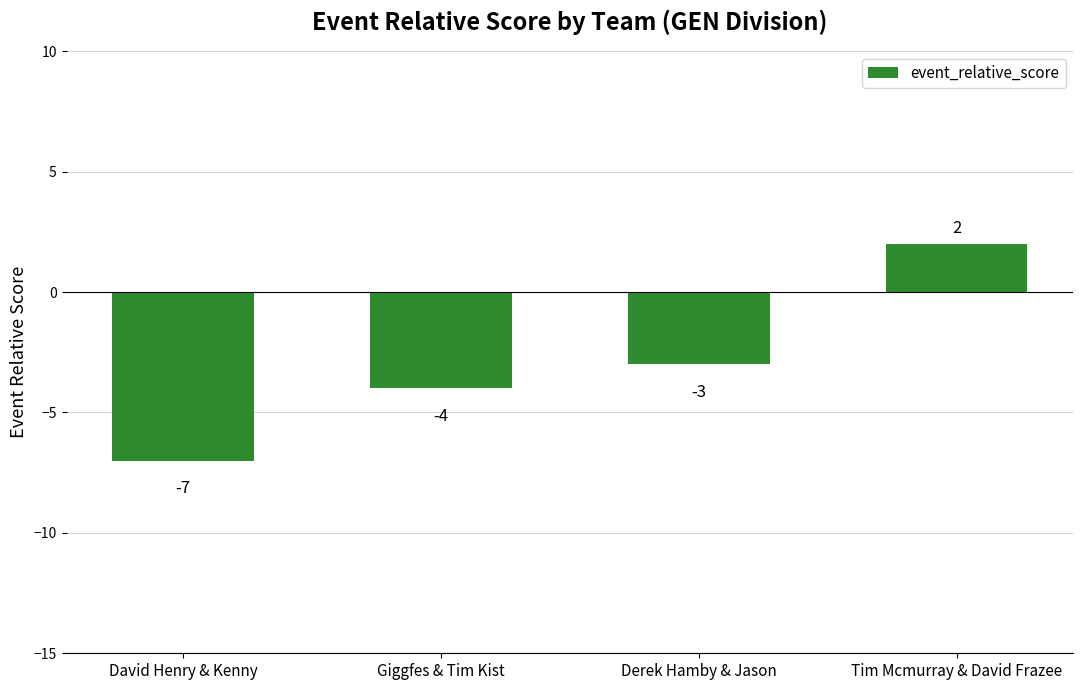

The chart shows a value of -3 at Derek Hamby & Jason. True or false?

True